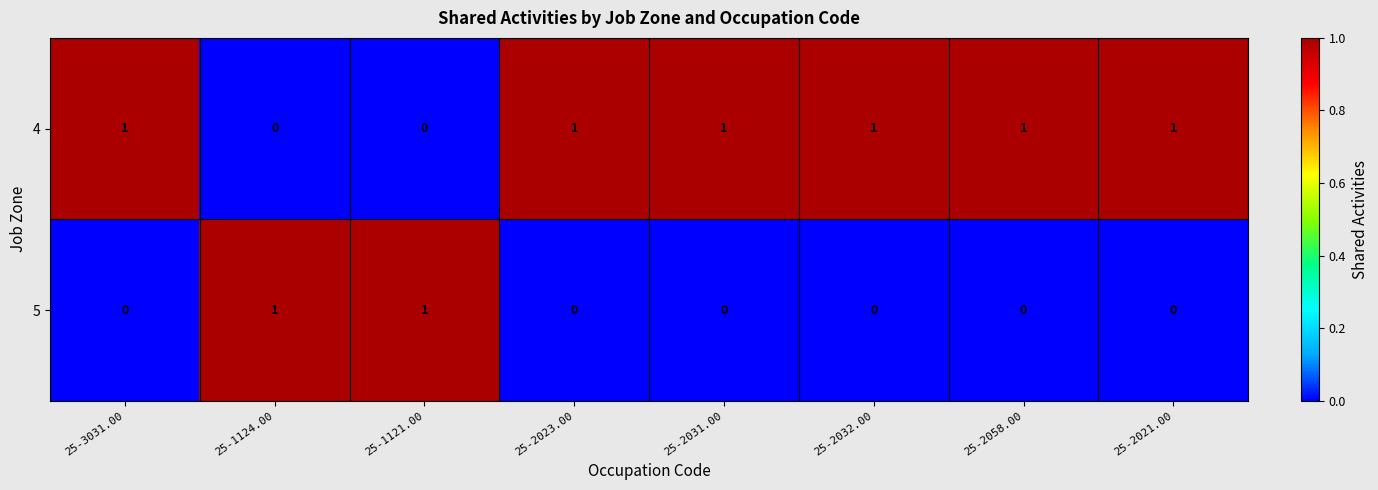

True or false: 4 has a value of 1 at 25-2032.00.

True